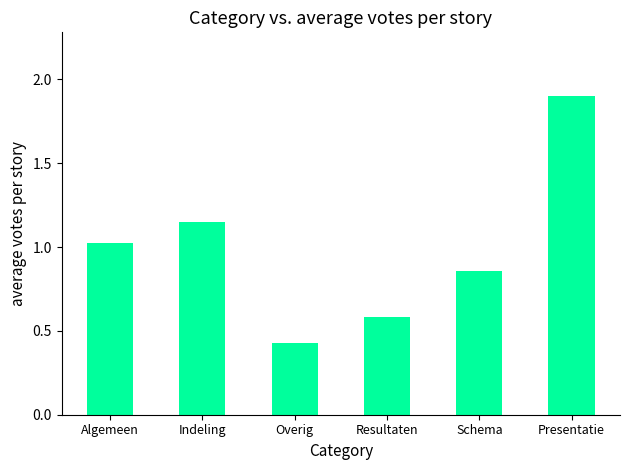

What is the approximate value at Presentatie?

1.9